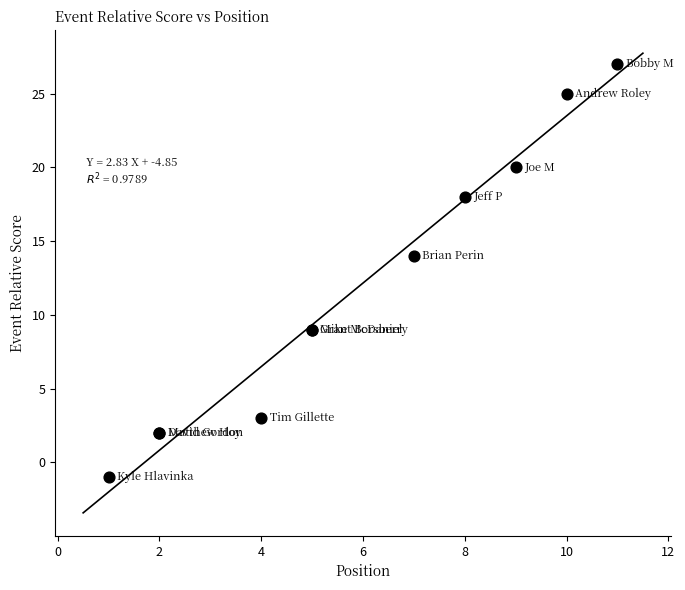

What Y value in the scatter plot is closest to 13?

14